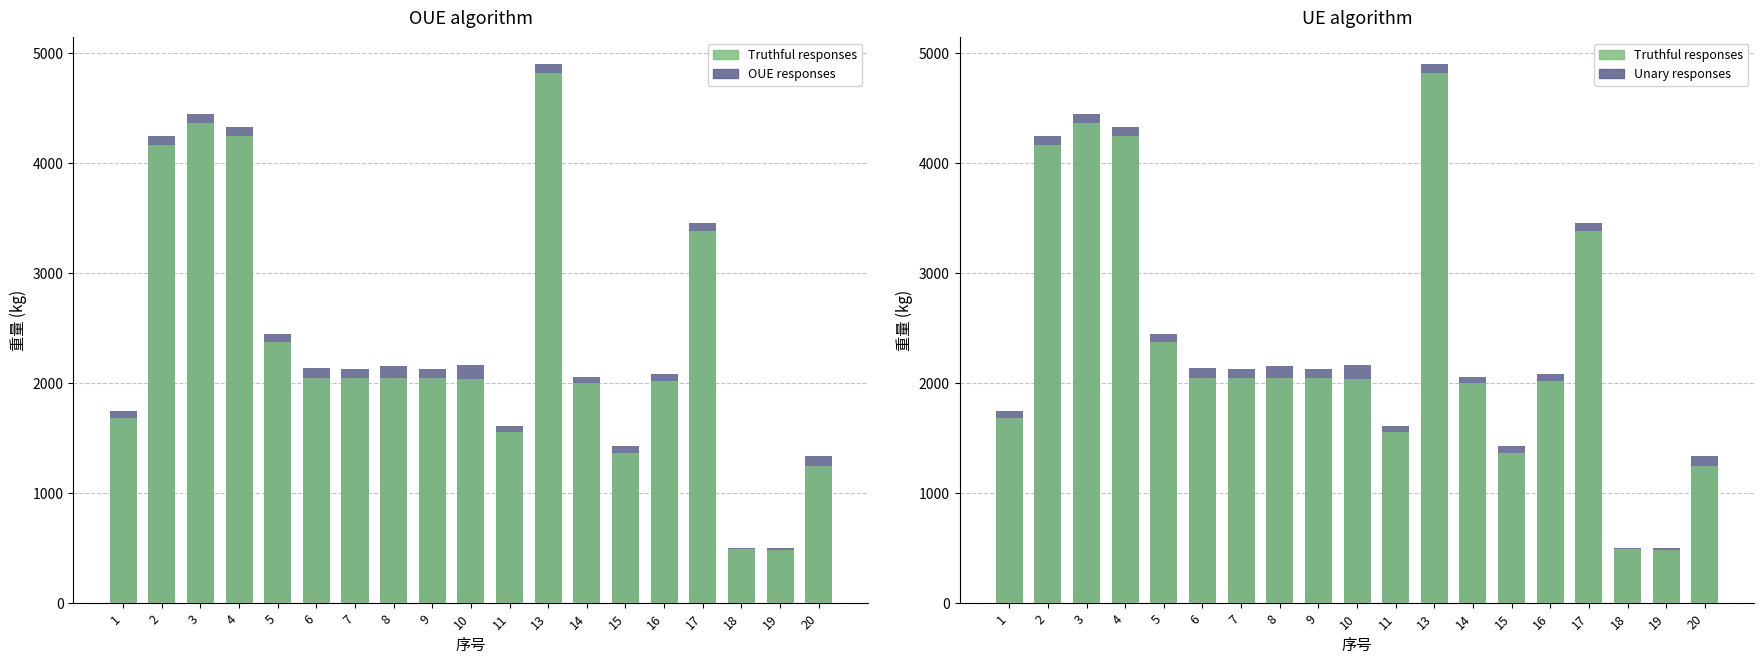

At which label does 毛重 (Unary responses) reach its minimum?

19